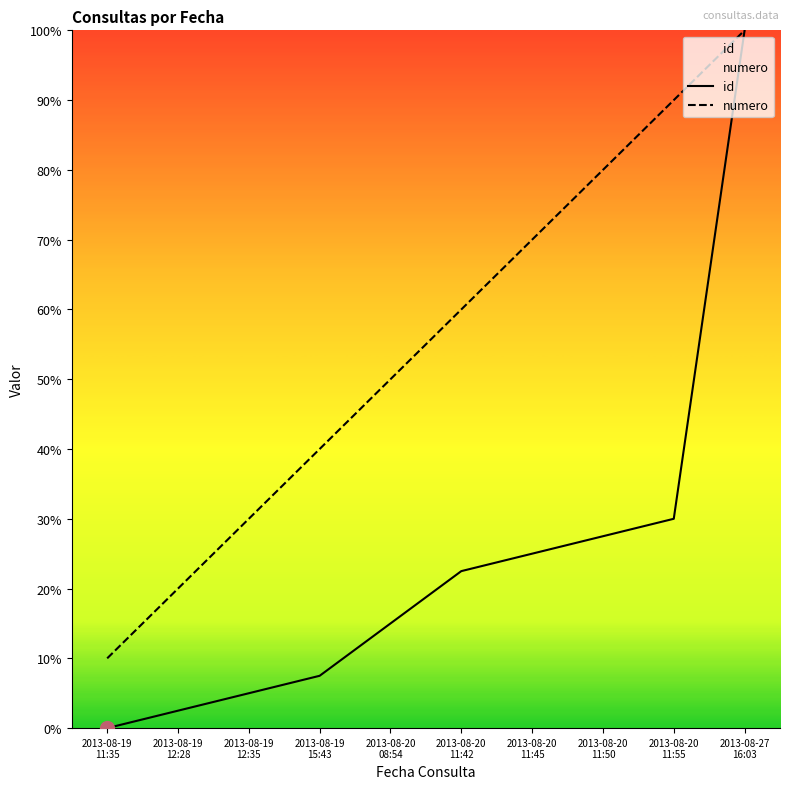

Reading left to right, transcribe all the data shown in this chart.

id: 0.0	2.5	5.0	7.5	15.0	22.5	25.0	27.5	30.0	100.0
numero: 10.0	20.0	30.0	40.0	50.0	60.0	70.0	80.0	90.0	100.0